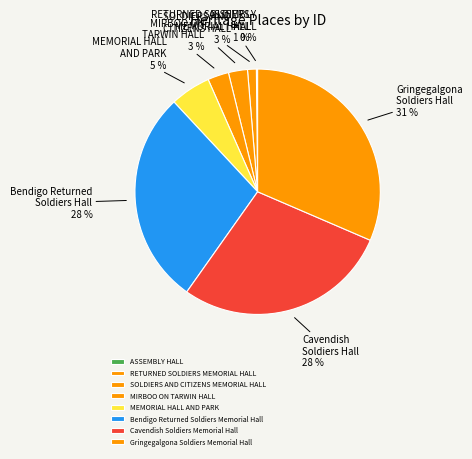

What is the change in value from ASSEMBLY HALL to MEMORIAL HALL AND PARK?

+22911